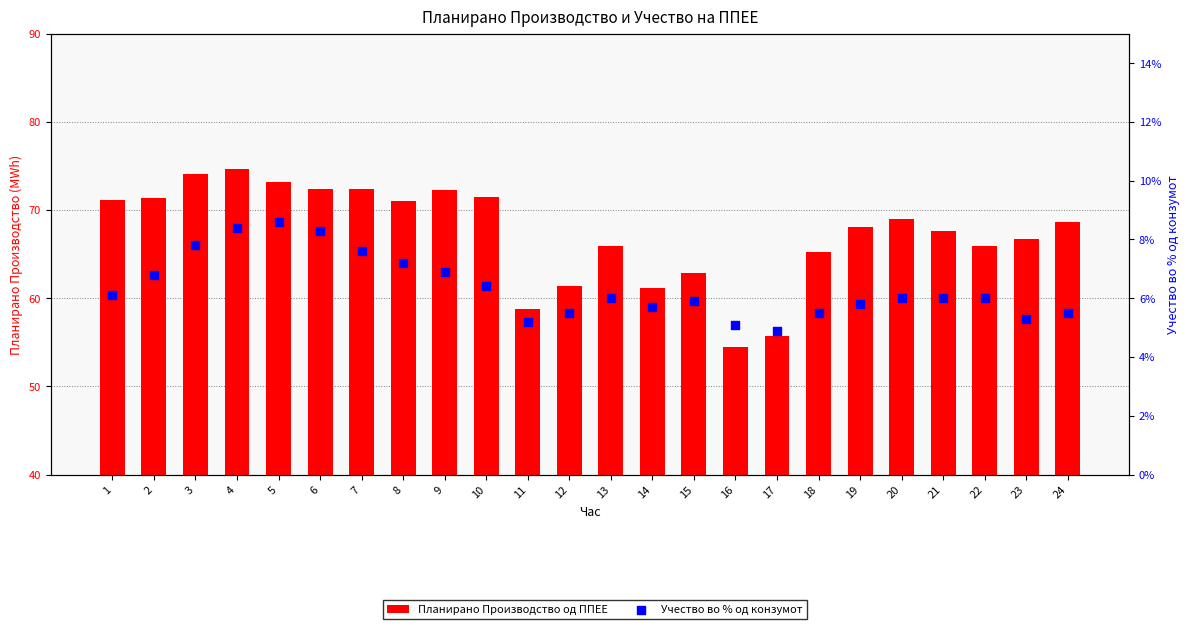

What is the total value across all series at 9?

79.2